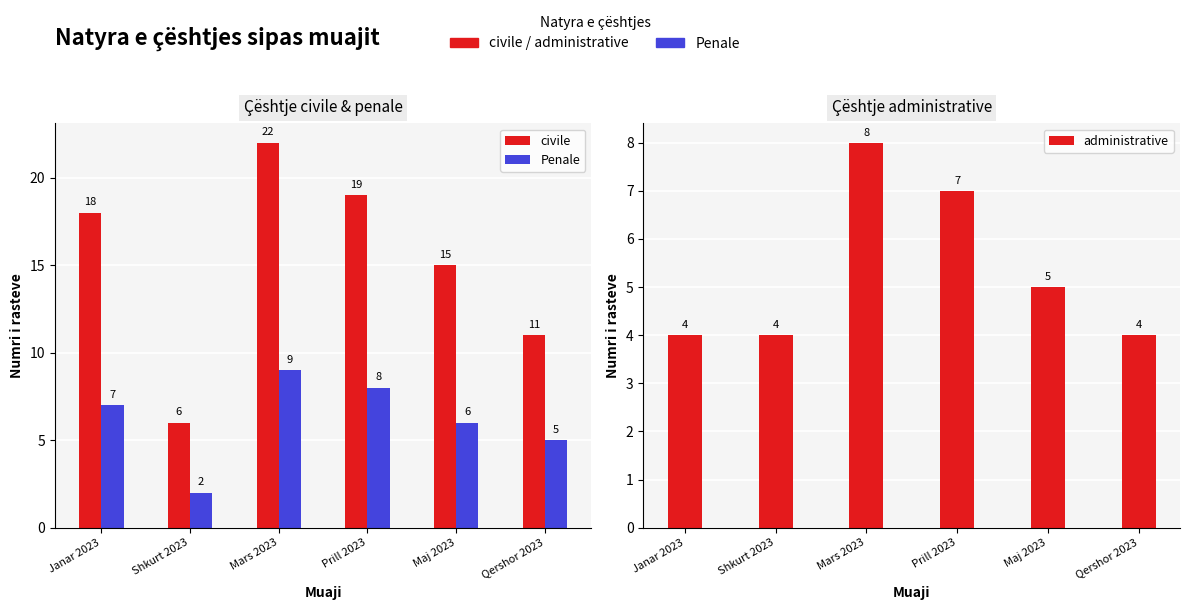

What is the approximate value of civile at Maj 2023, to the nearest 10?

20